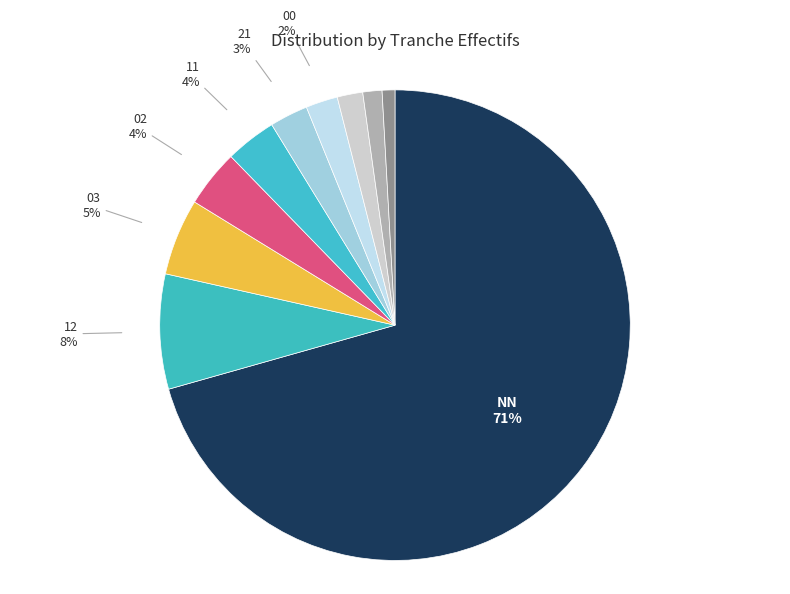

To the nearest percent, what portion does 00 represent?

2%